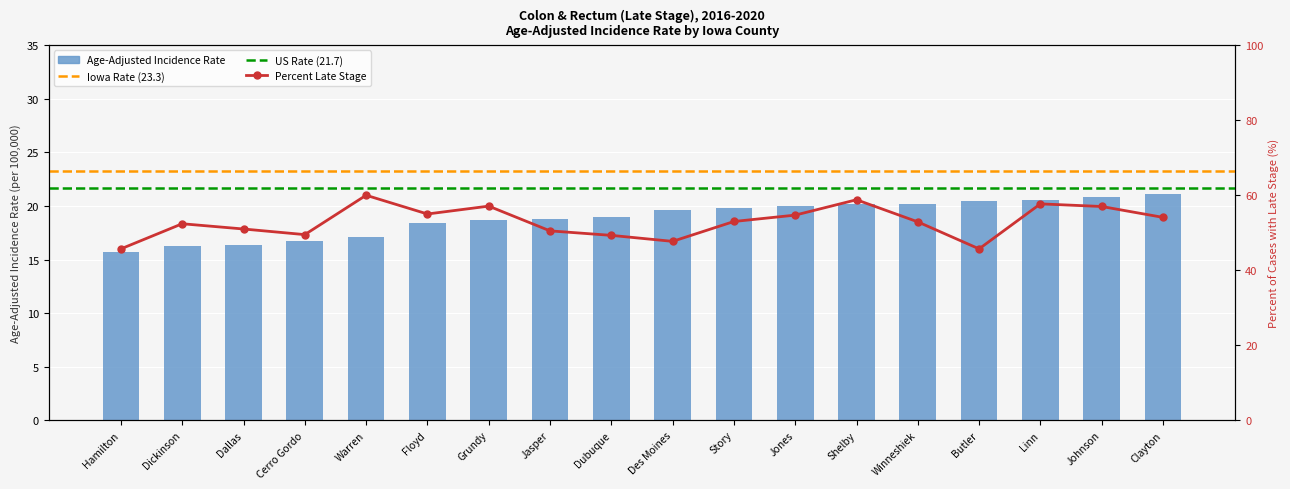

Are the bars horizontal?

No